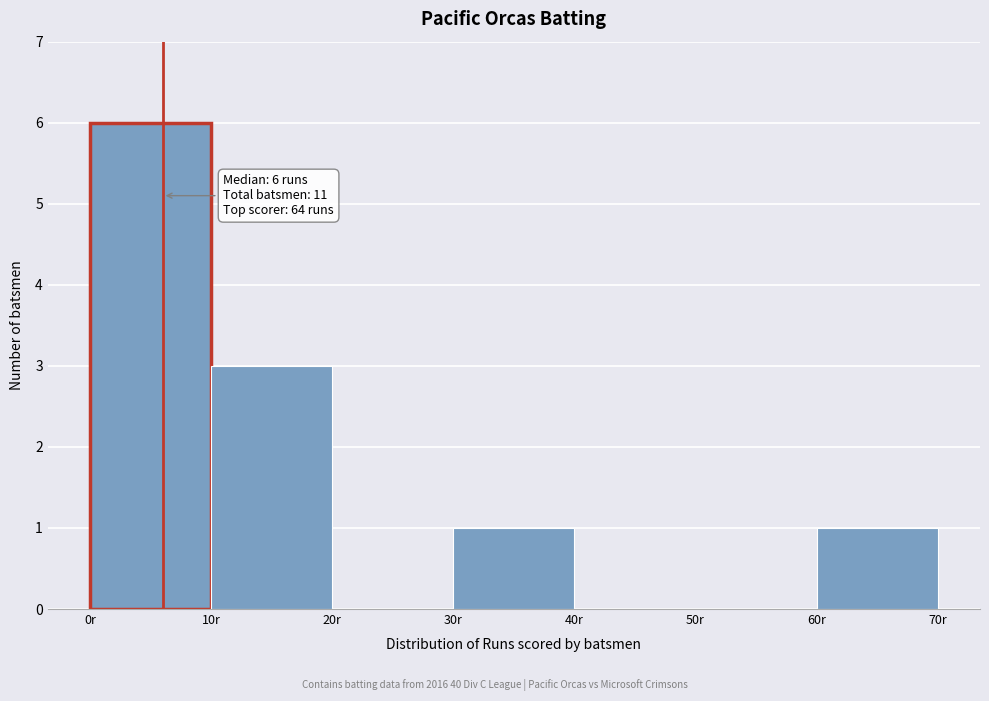

Over which range of the x-axis is the bar tallest?

0 to 10